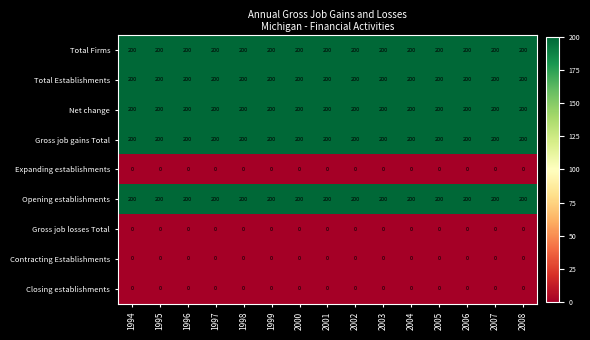

What is the total value across all series at 1999?

1000